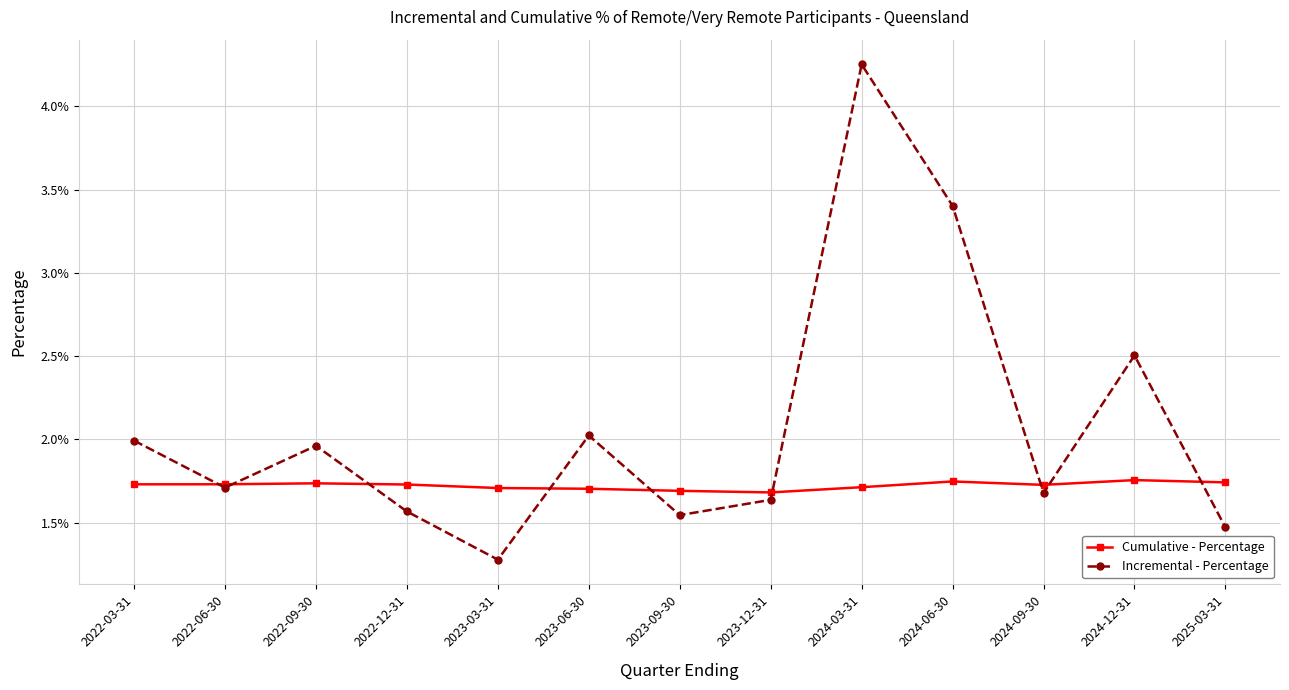

At which category is the sum across all series the highest?

2024-03-31